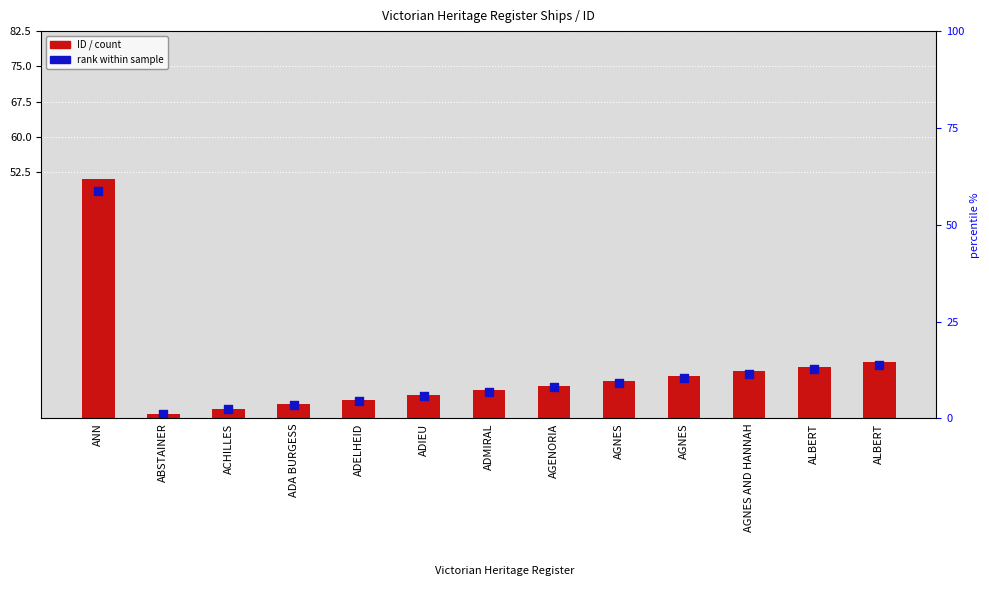

What is the total value across all series at ADMIRAL?

11.7